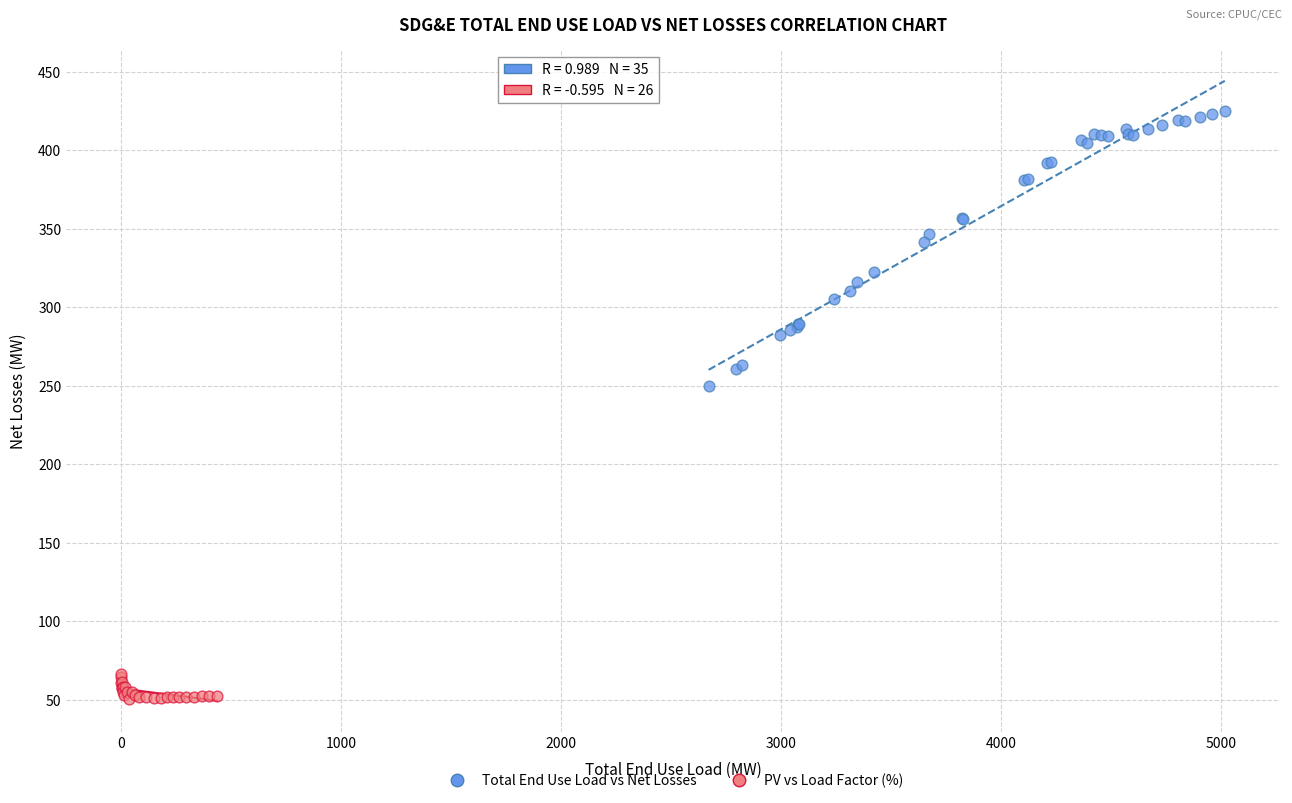

Which series has the widest spread of Y values?

Total End Use Load vs Net Losses